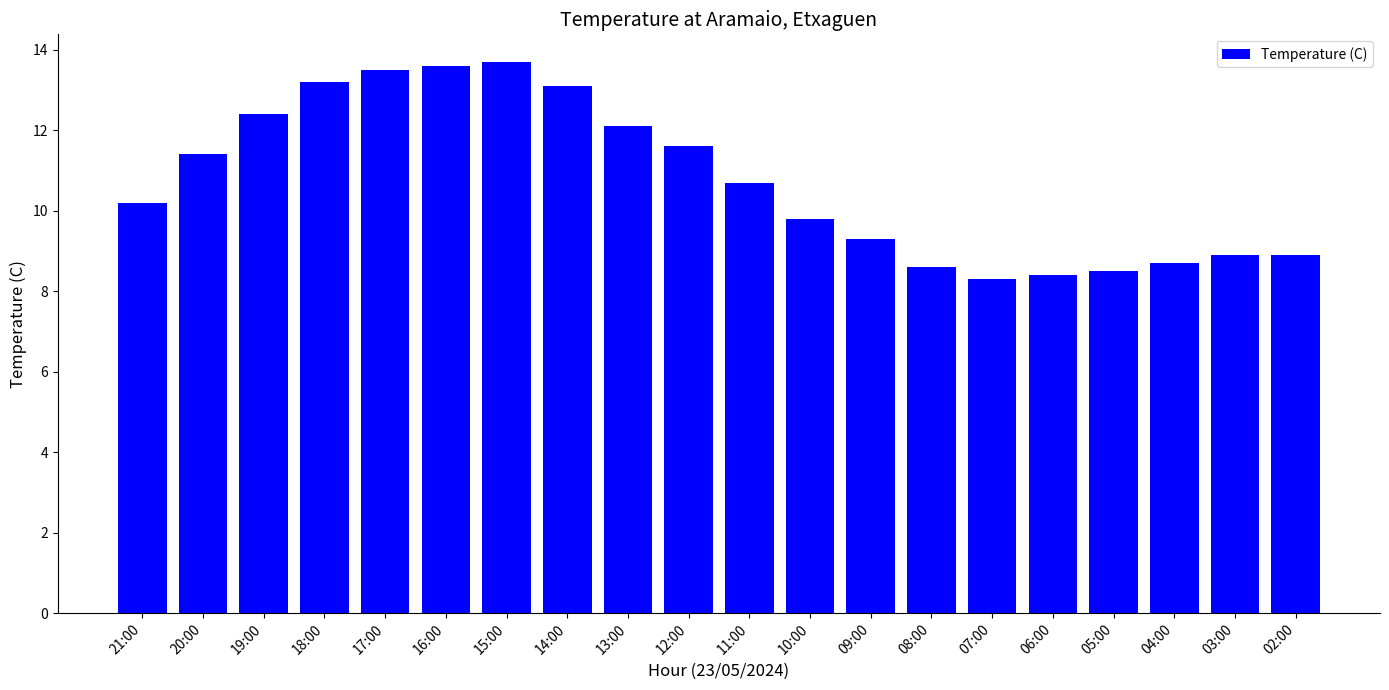

What is the change in value from 17:00 to 09:00?

-4.2